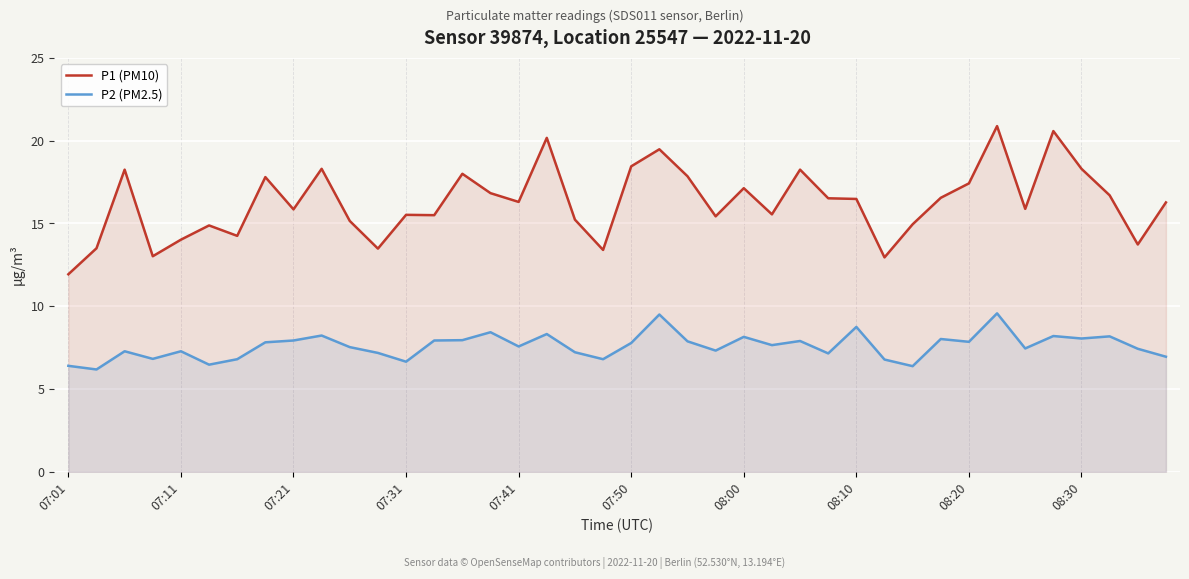

What are all the series names shown in the legend?

P1 (PM10), P2 (PM2.5)